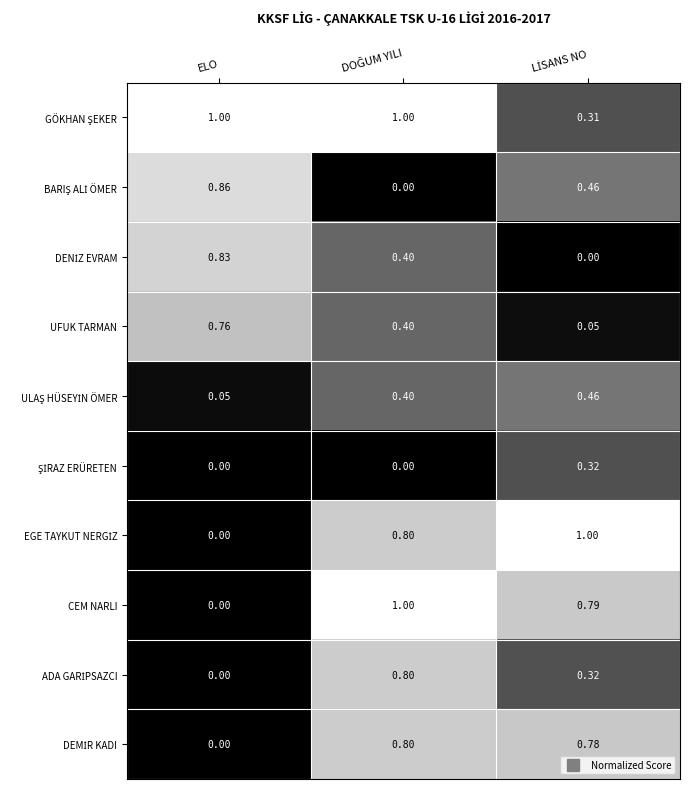

What is the maximum value shown in the chart?

1.0